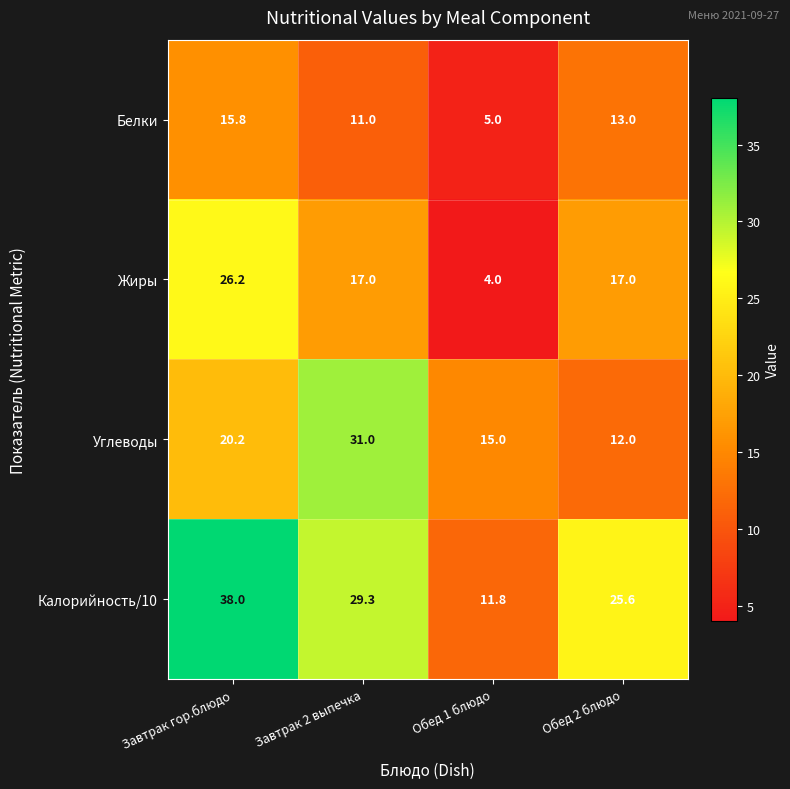

Reading right to left, list all the values displayed in this chart.

Белки: 13.0	5.0	11.0	15.8
Жиры: 17.0	4.0	17.0	26.2
Углеводы: 12.0	15.0	31.0	20.2
Калорийность/10: 25.6	11.8	29.3	38.0